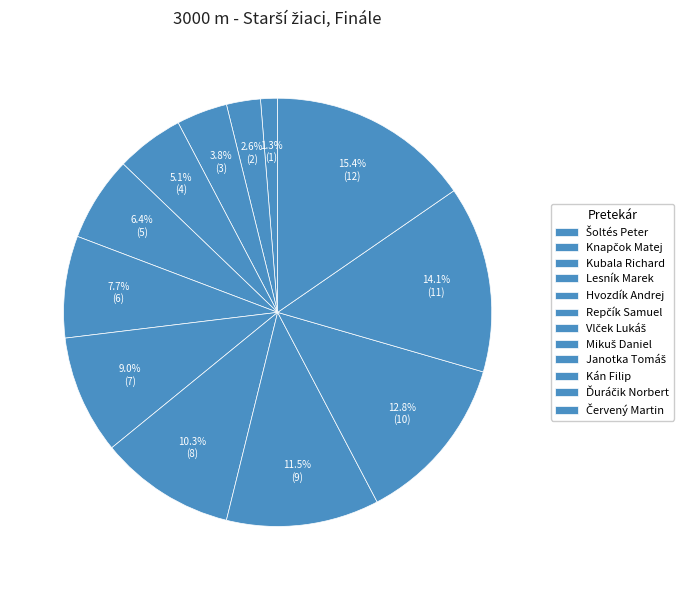

To the nearest percent, what is the difference between the Kán Filip and Lesník Marek slice percentages?

8%